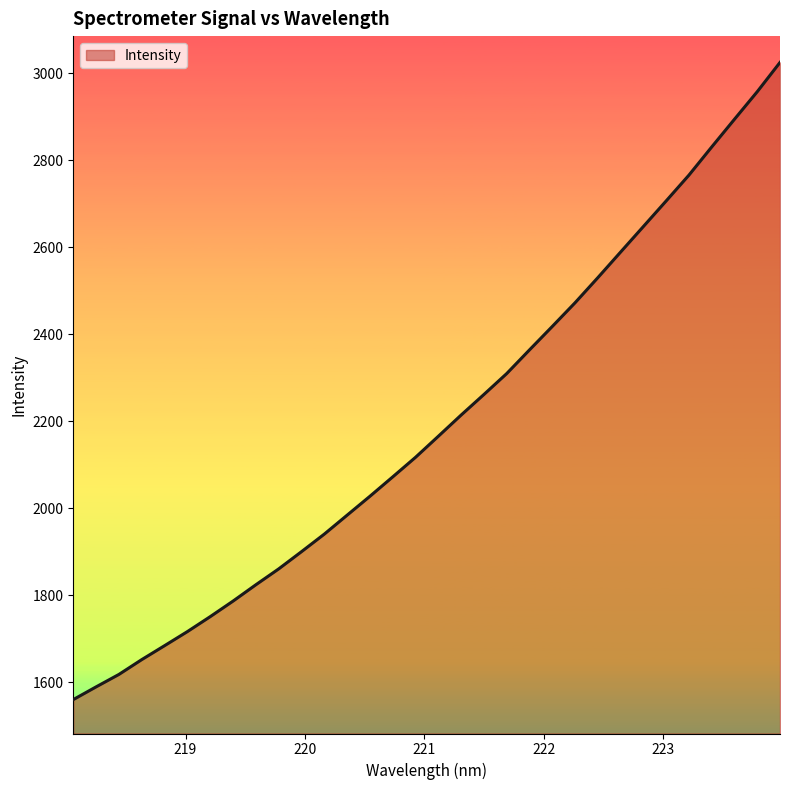

Does the chart have visible grid lines?

No